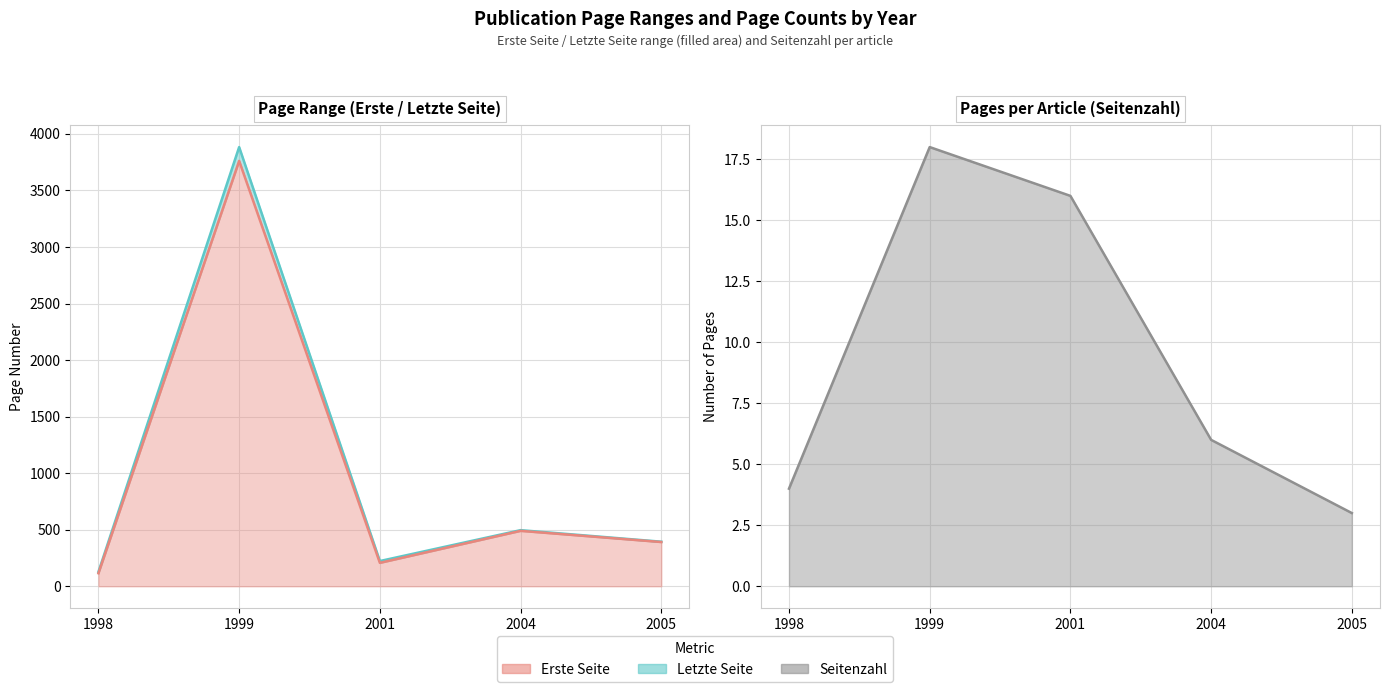

At which category does Letzte Seite reach its first local valley?

2001